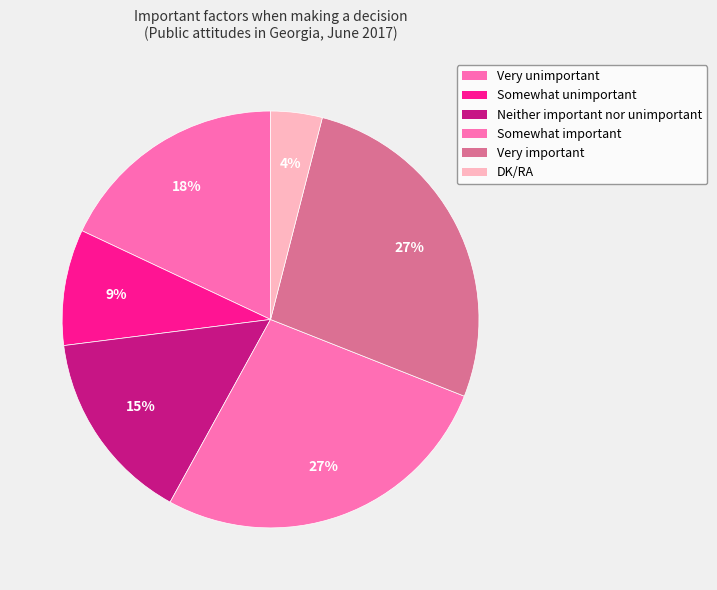

To the nearest percent, what portion does Neither important nor unimportant represent?

15%